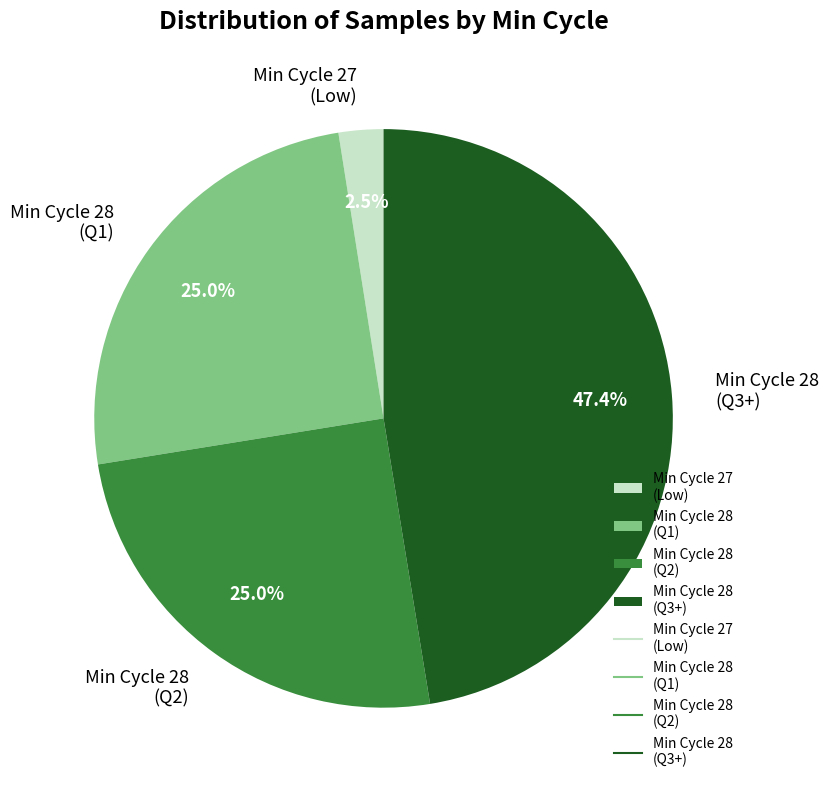

Combined, what portion of the pie is Min Cycle 28 (Q3+) and Min Cycle 28 (Q1)?

72.5%